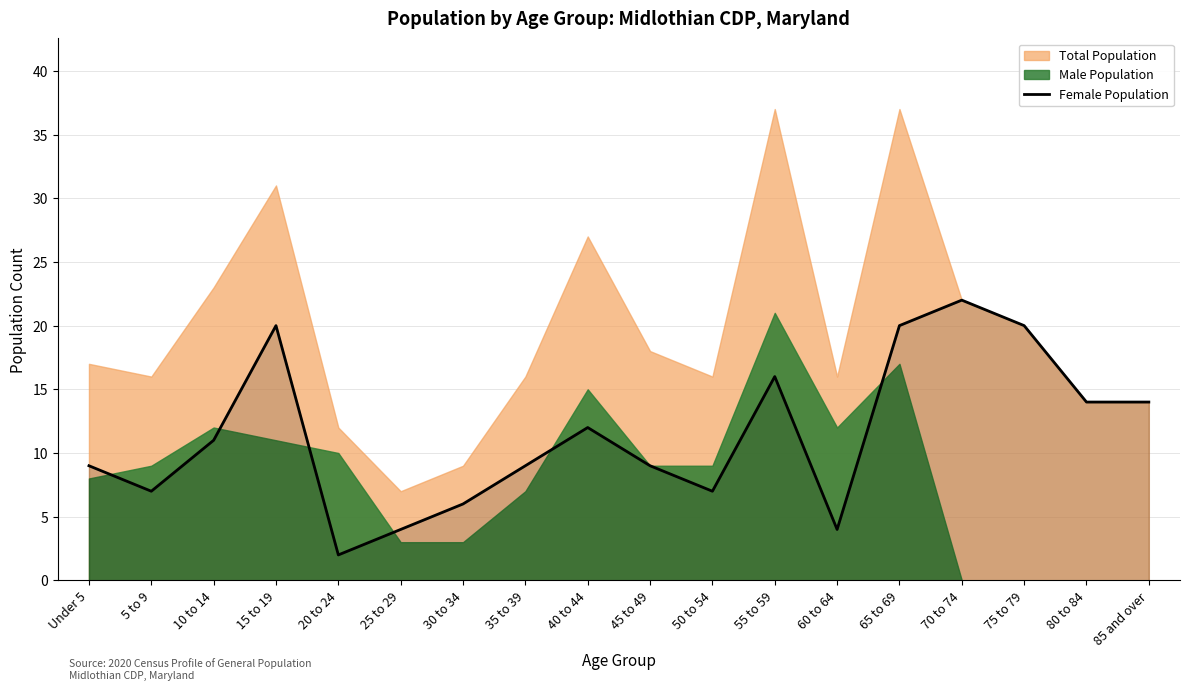

At which label does Female Population reach its minimum?

20 to 24